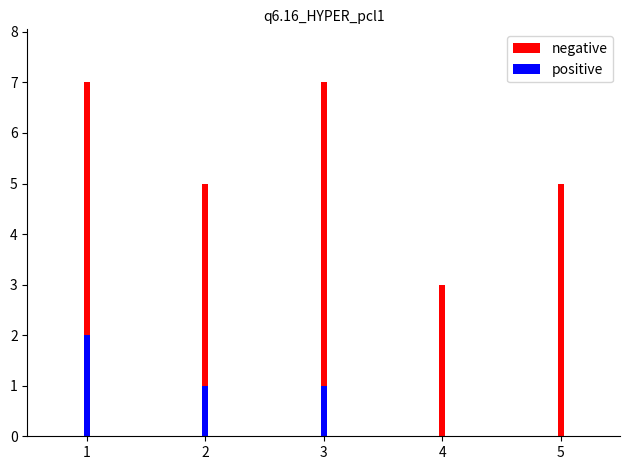

What is the difference between the negative values at 5 and 1?

2